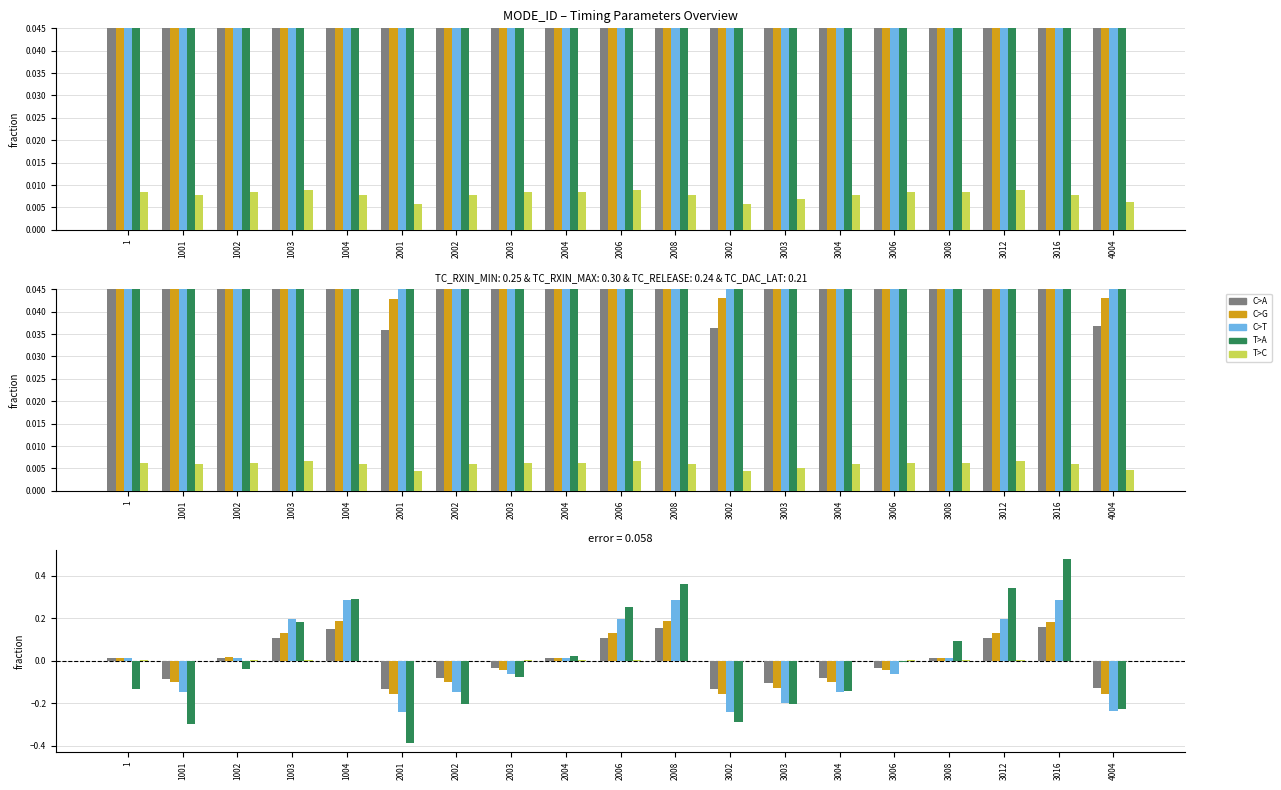

The value of TC_DAC_LAT at 3004 is -0.2. True or false?

False